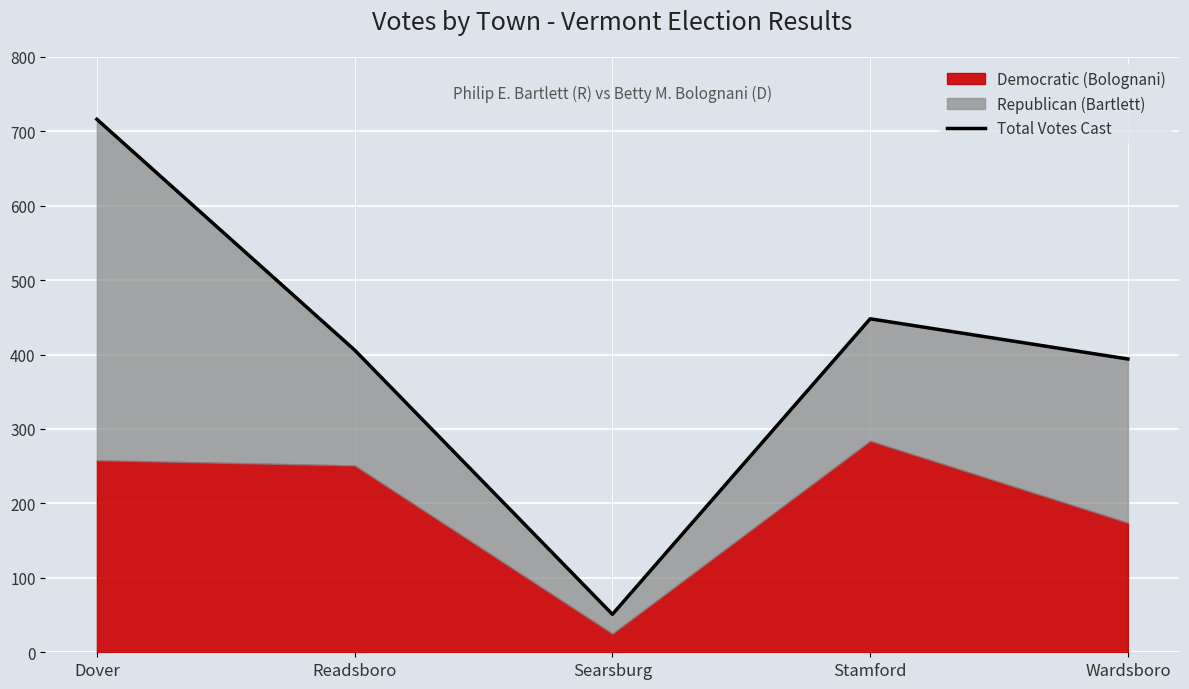

Reading right to left, list all the values displayed in this chart.

394	448	51	406	716